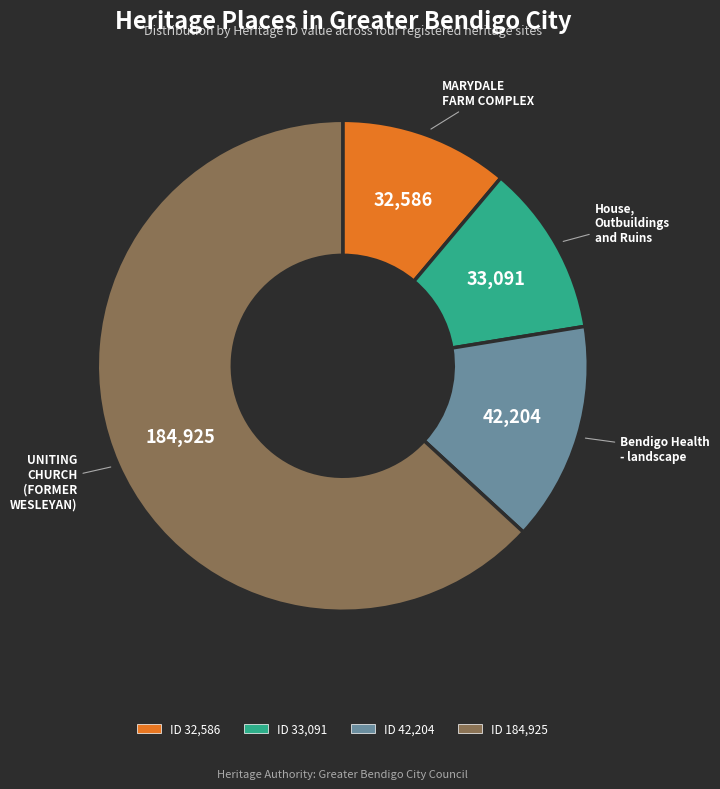

Which slice is the largest?

UNITING CHURCH (FORMER WESLEYAN)